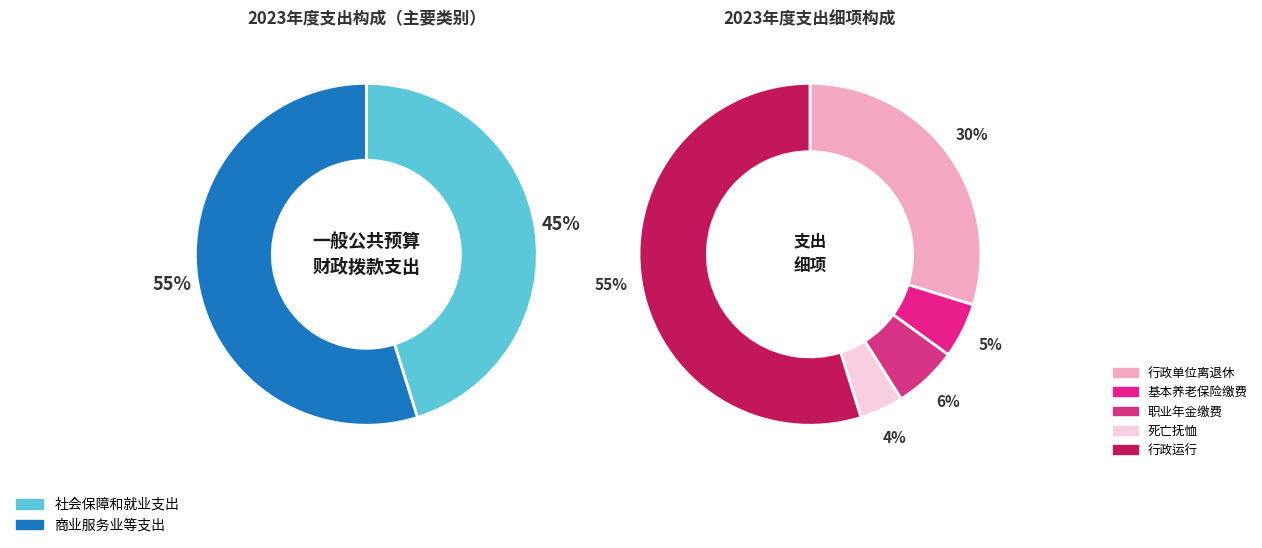

True or false: 商业服务业等支出 accounts for 65% of the total.

False